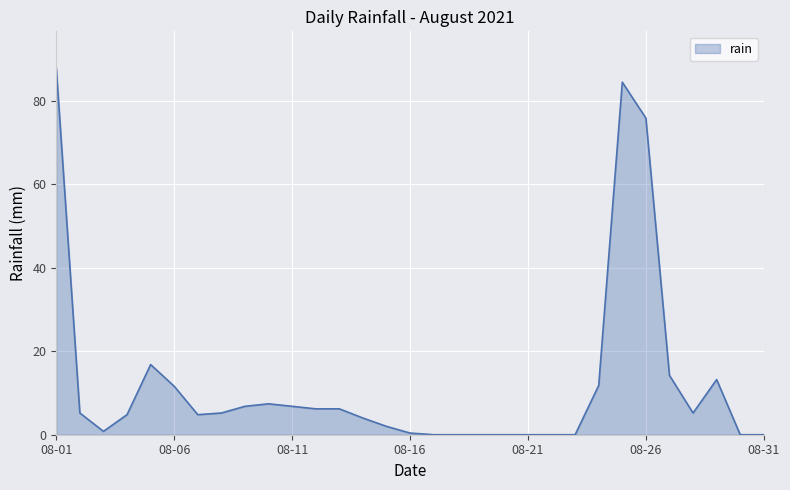

What is the maximum value shown in the chart?

87.8